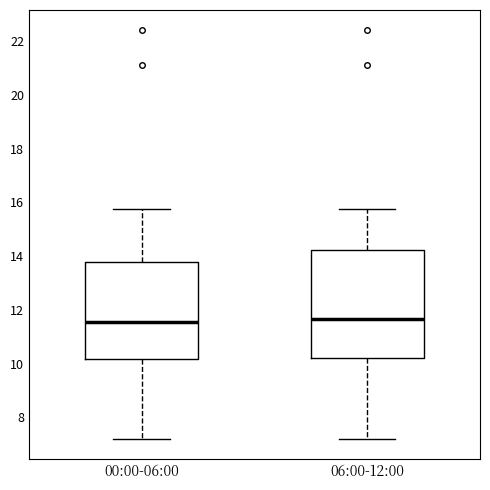

Where does the median line of the box for 06:00-12:00 sit on the y-axis? The values are not printed on the chart, so give them approximately, as read against the axis.

11.6